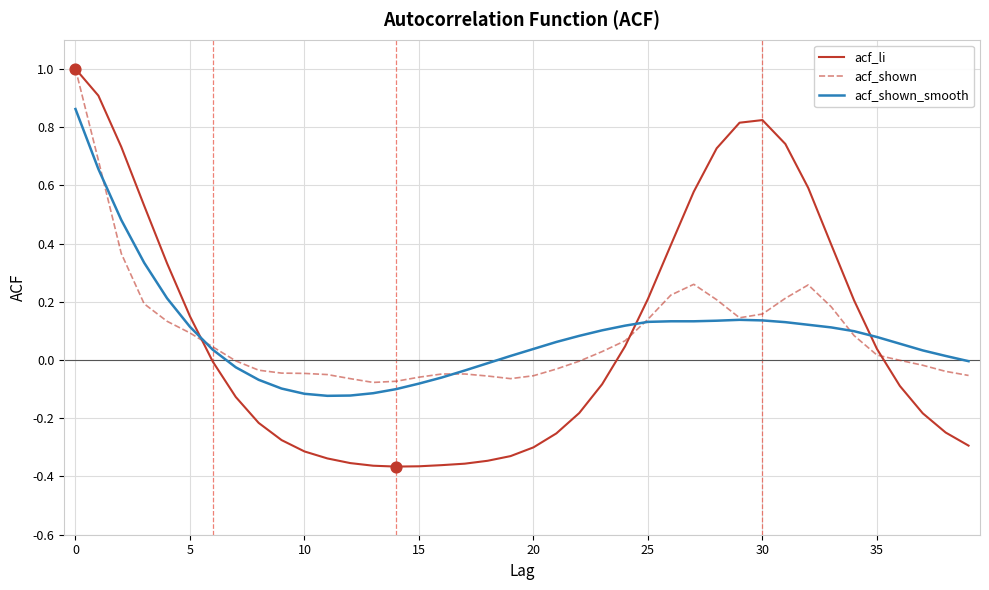

Which series has the widest spread of values?

acf_li